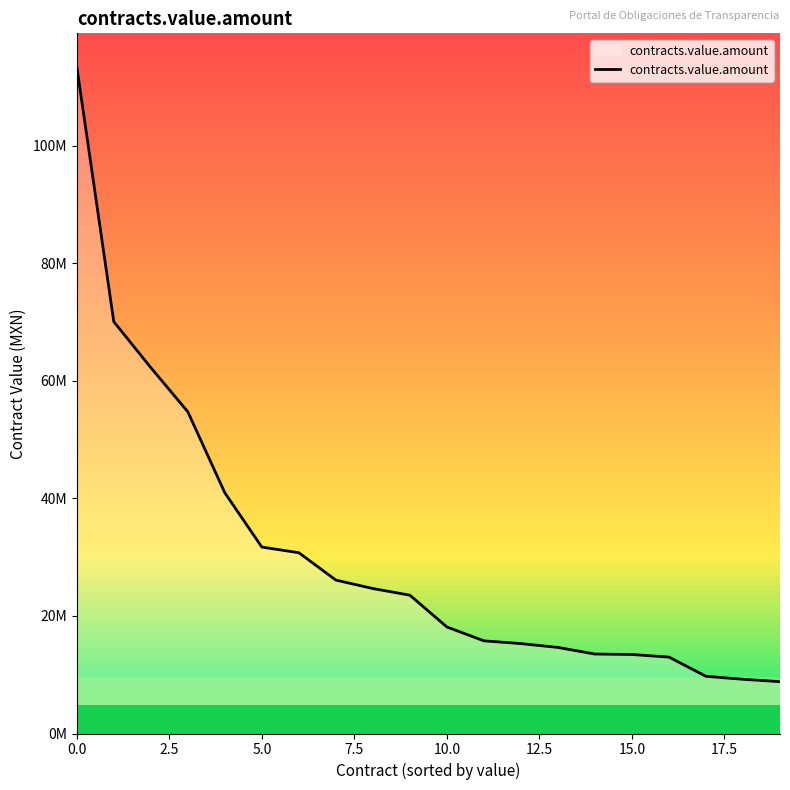

Reading left to right, transcribe all the data shown in this chart.

113474983.3	70076249.6	62268091.5	54746393.1	40960082.0	31726000.0	30763200.0	26105445.6	24669376.6	23534633.3	18127932.6	15766342.0	15298670.0	14648289.6	13518922.8	13445752.6	13000000.0	9734256.0	9226254.9	8821666.2